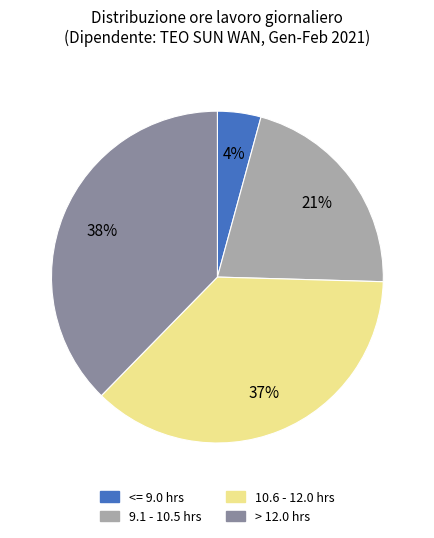

Count the number of slices in the pie.

4